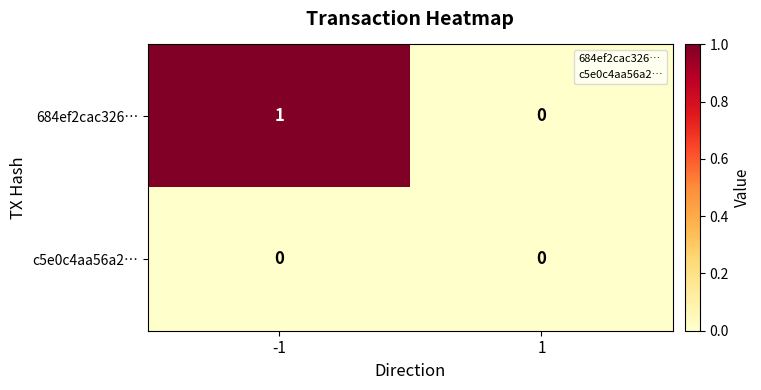

True or false: 684ef2cac326… has a value of 0 at 1.

True